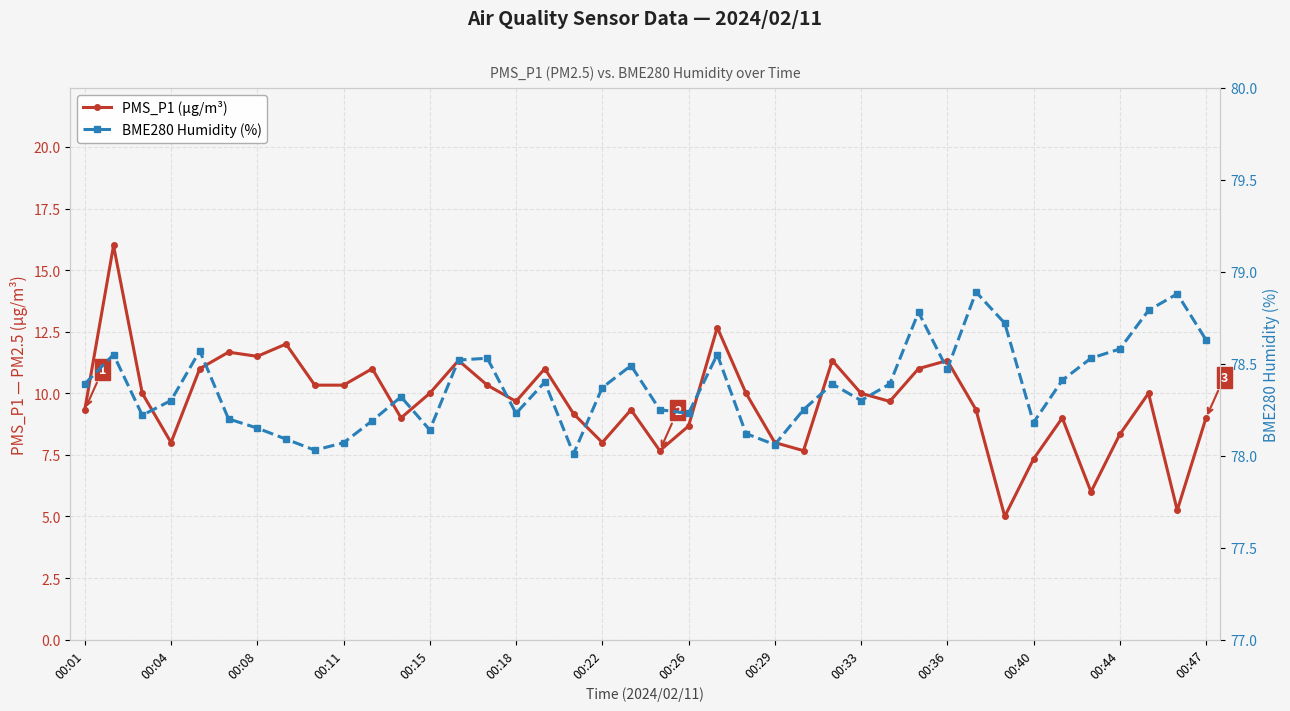

How many lines are shown in the chart?

2